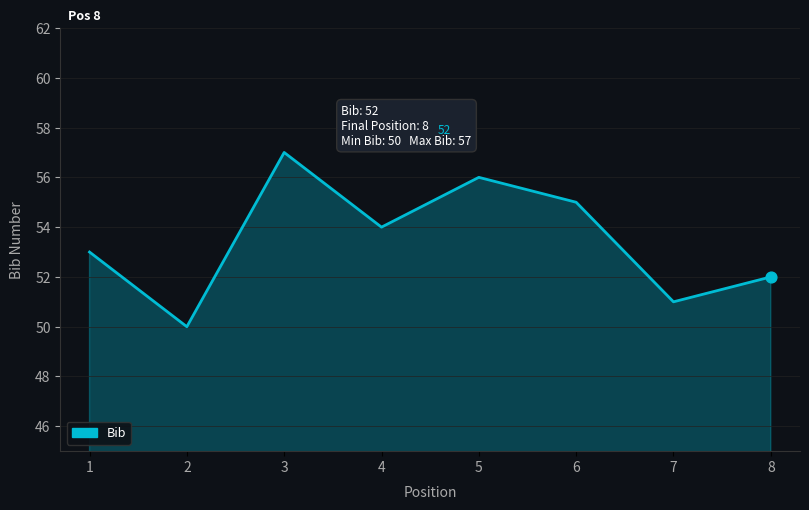

Between 5 and 8, which is larger?

5